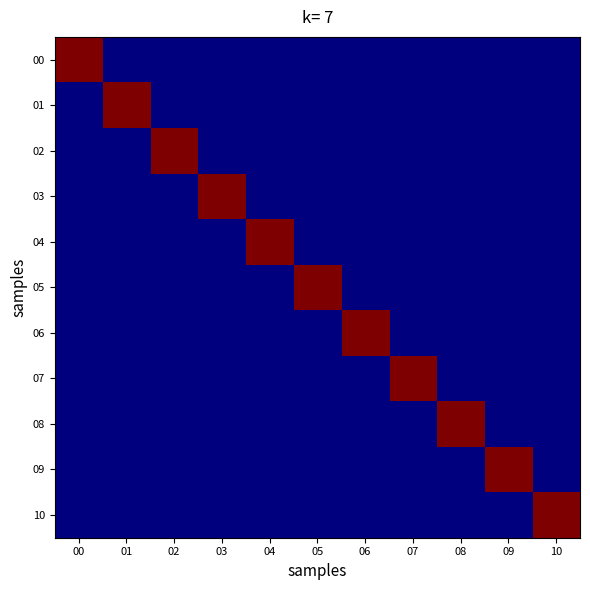

Between 10 and 05, which is larger?

10